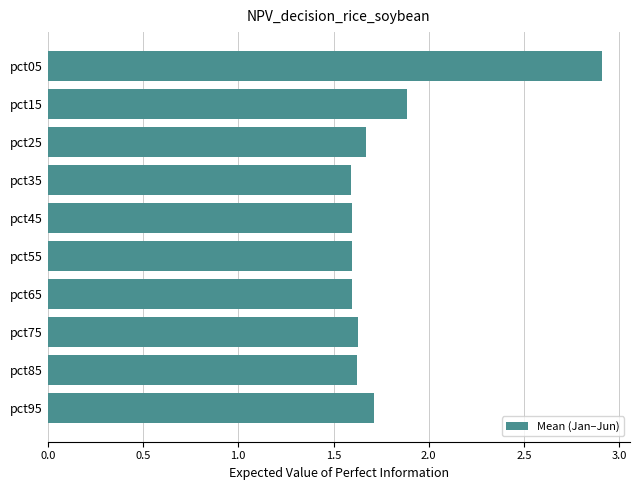

The value at pct75 is 2.2. True or false?

False